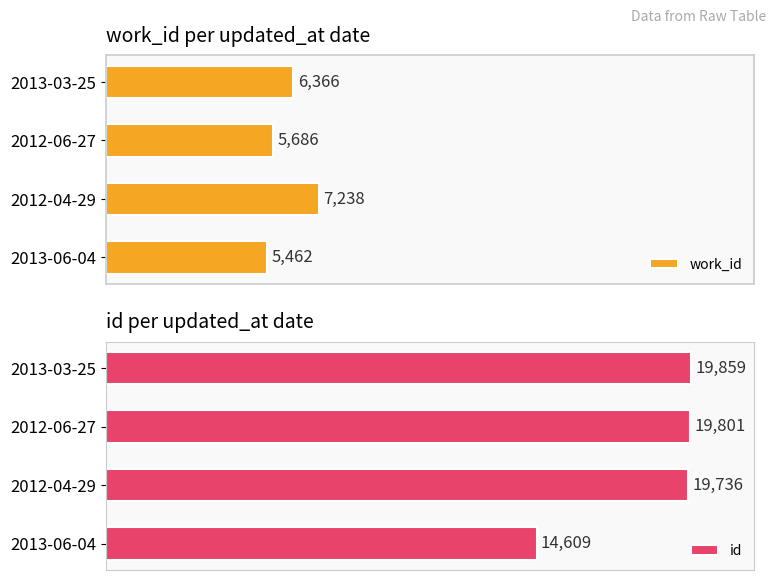

How many values in the work_id series exceed 6366?

1